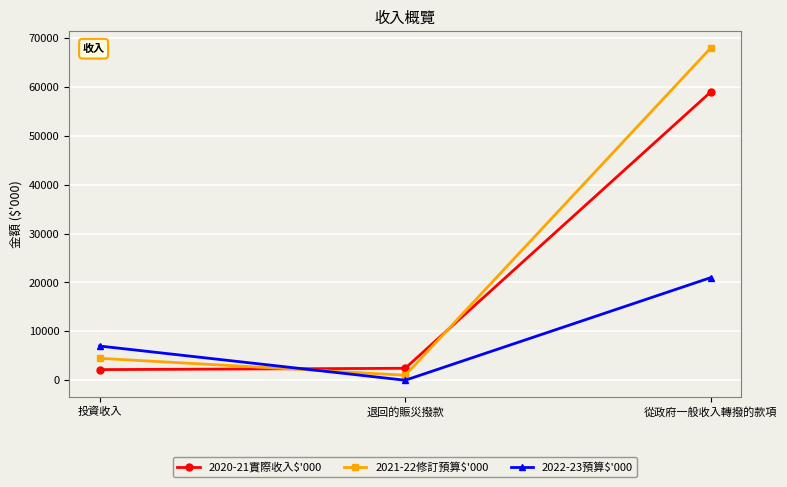

What is the minimum value for 2020-21實際收入$'000?

2176